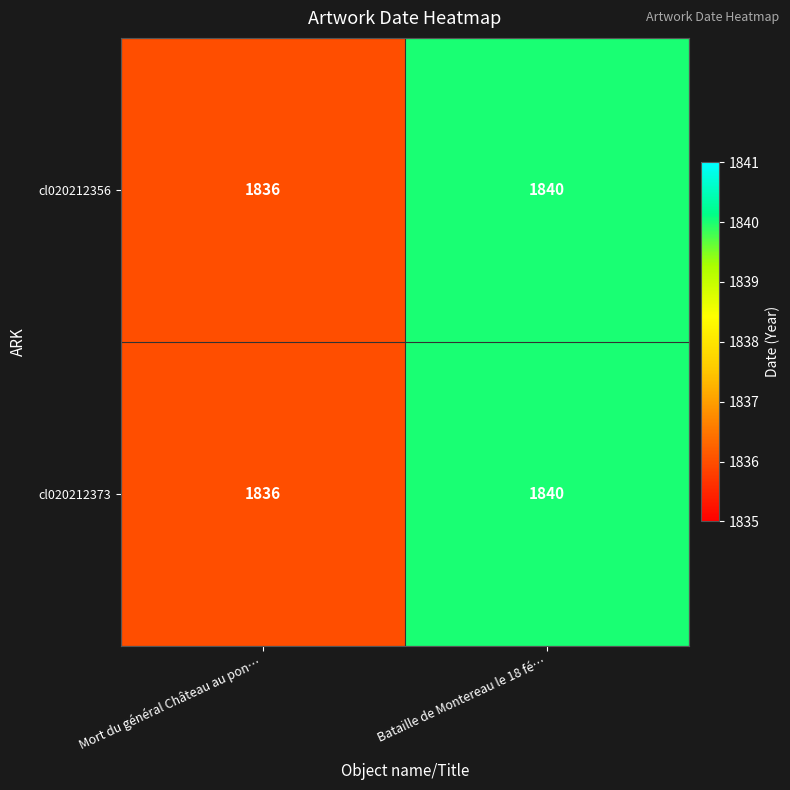

Reading left to right, extract all data points from this chart.

cl020212356: 1836	1840
cl020212373: 1836	1840